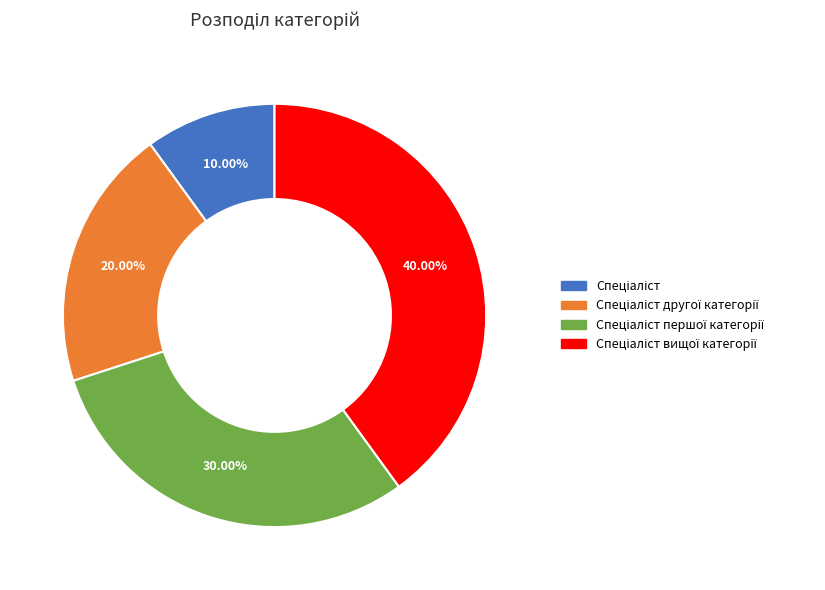

Is there a majority slice in this chart?

No